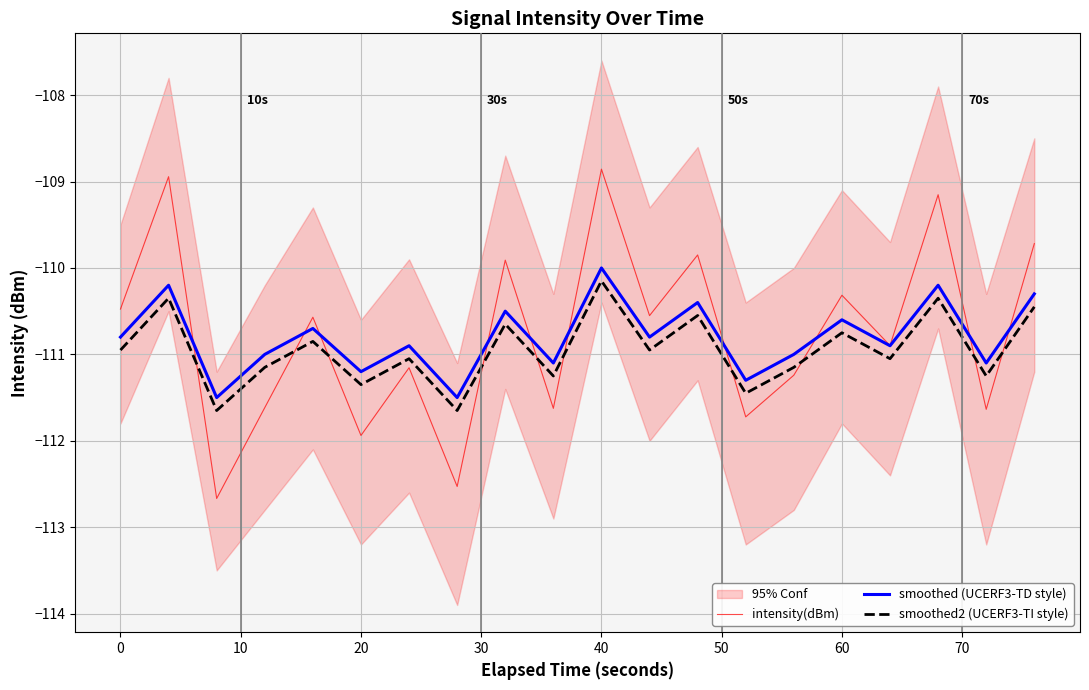

The intensity(dBm) series shows -111.9 at 20. True or false?

True